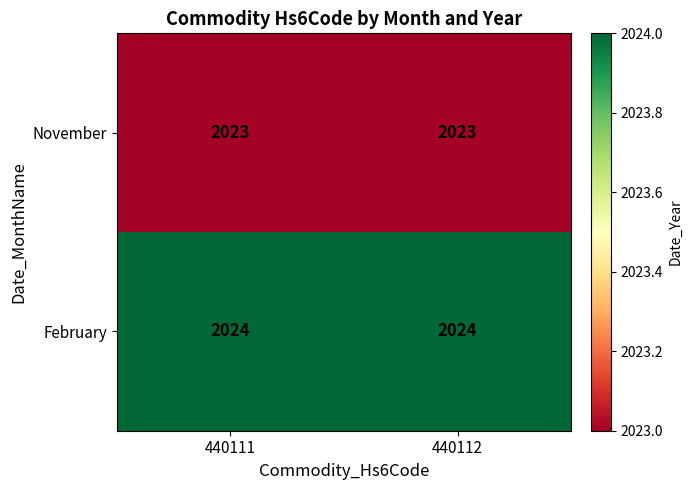

What is the total value across all series at 440111?

4047